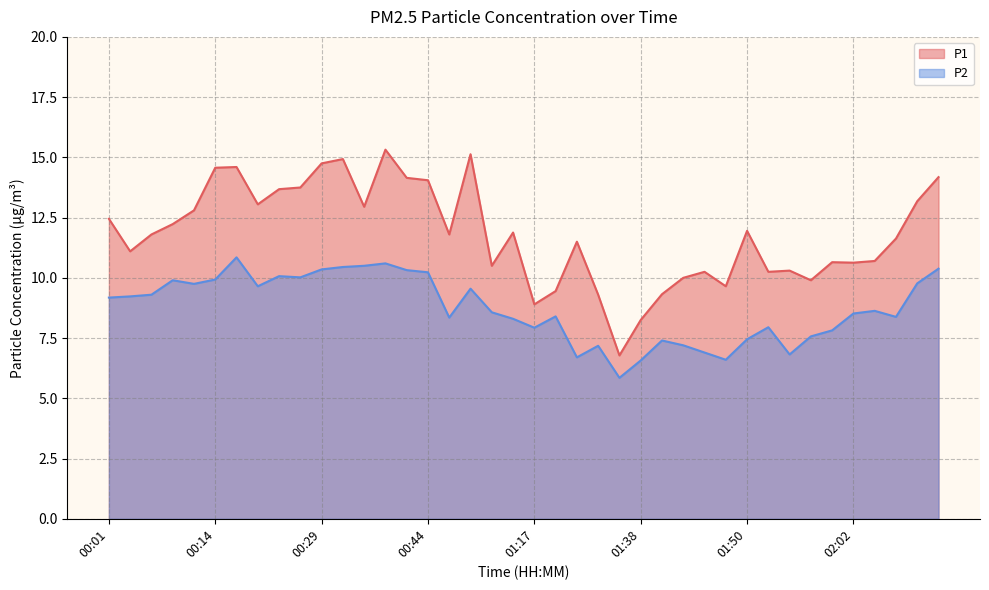

Reading right to left, transcribe all the data shown in this chart.

P1: 02:18=14.2	02:15=13.2	02:08=11.6	02:05=10.7	02:02=10.6	02:00=10.7	01:57=9.9	01:55=10.3	01:52=10.2	01:50=11.9	01:48=9.7	01:45=10.2	01:43=10.0	01:40=9.3	01:38=8.2	01:35=6.8	01:32=9.3	01:30=11.5	01:19=9.4	01:17=8.9	01:09=11.9	01:06=10.5	01:01=15.1	00:58=11.8	00:44=14.1	00:39=14.2	00:36=15.3	00:34=12.9	00:31=14.9	00:29=14.8	00:26=13.8	00:24=13.7	00:22=13.1	00:16=14.6	00:14=14.6	00:11=12.8	00:09=12.2	00:06=11.8	00:03=11.1	00:01=12.4
P2: 02:18=10.4	02:15=9.8	02:08=8.4	02:05=8.6	02:02=8.5	02:00=7.8	01:57=7.6	01:55=6.8	01:52=8.0	01:50=7.5	01:48=6.6	01:45=6.9	01:43=7.2	01:40=7.4	01:38=6.6	01:35=5.8	01:32=7.2	01:30=6.7	01:19=8.4	01:17=7.9	01:09=8.3	01:06=8.6	01:01=9.6	00:58=8.3	00:44=10.2	00:39=10.3	00:36=10.6	00:34=10.5	00:31=10.4	00:29=10.3	00:26=10.0	00:24=10.1	00:22=9.7	00:16=10.8	00:14=9.9	00:11=9.8	00:09=9.9	00:06=9.3	00:03=9.2	00:01=9.2